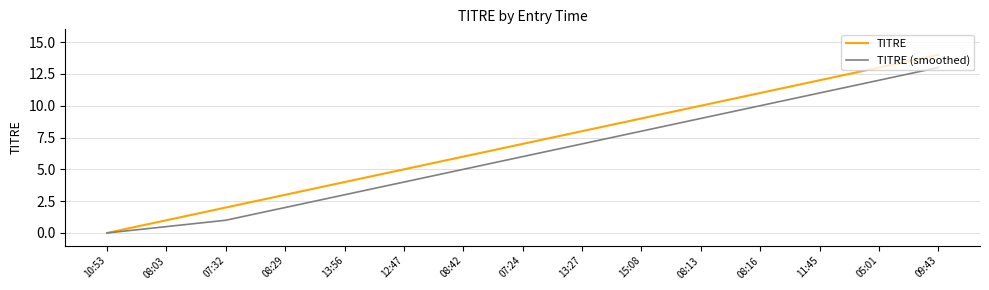

True or false: TITRE has a value of 6.0 at 08:42.

True